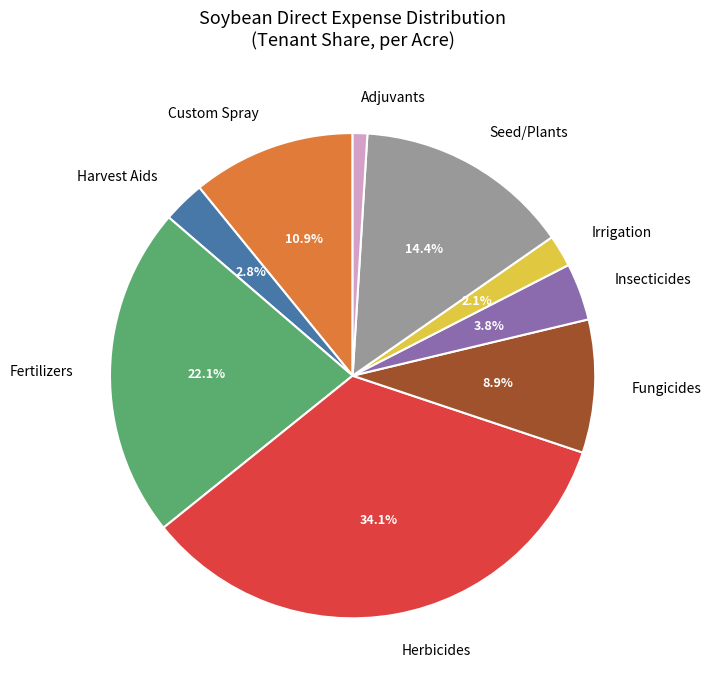

Is the sum of Harvest Aids and Herbicides greater than half?

No